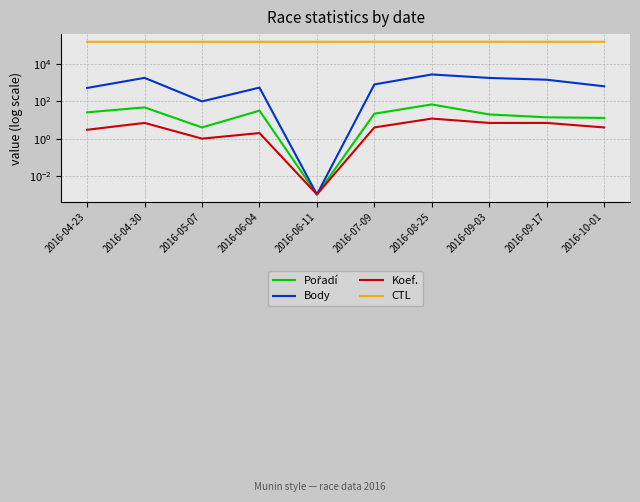

Where is the first local minimum for CTL?

2016-06-04